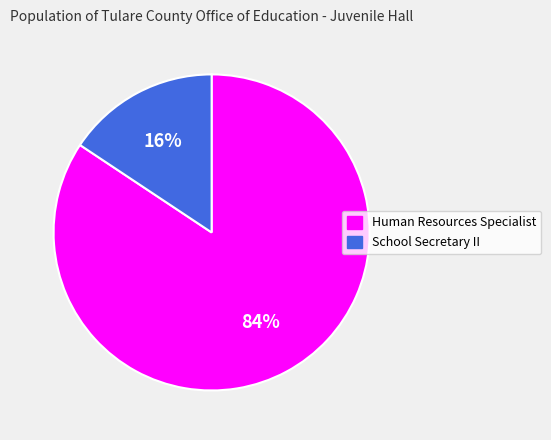

Is it true that Human Resources Specialist is 72% of the pie?

False